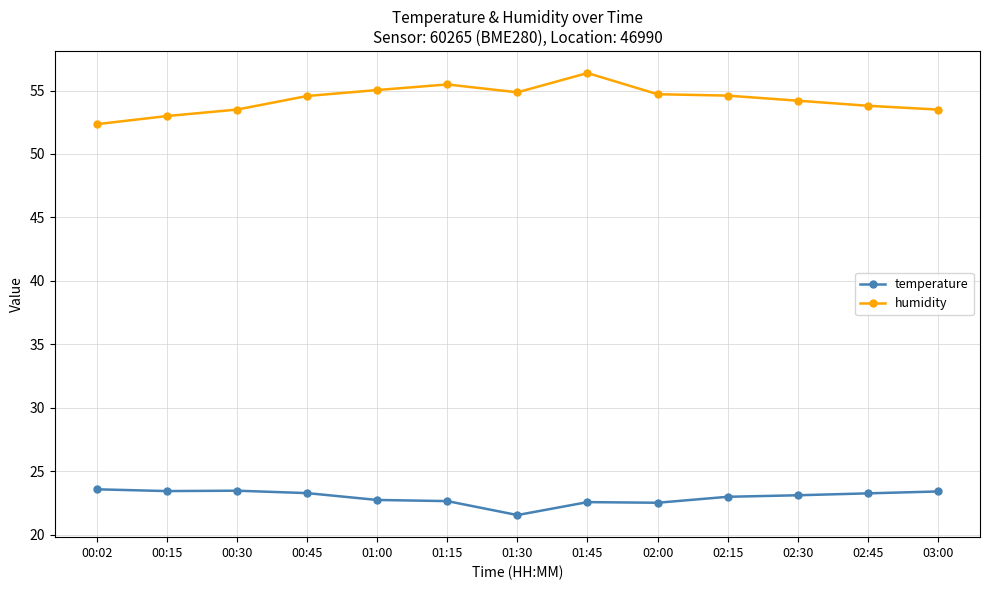

What is the difference between the highest and lowest values at 00:15?

29.6